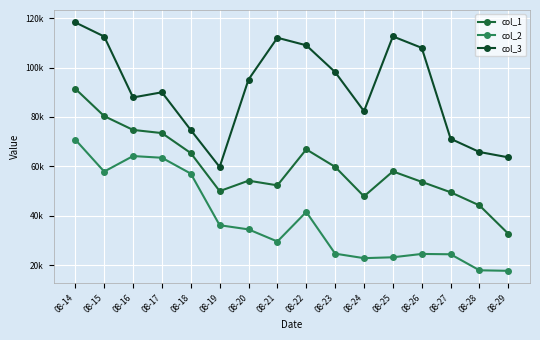

List the labels in order of col_1 value, smallest first.

08-29, 08-28, 08-24, 08-27, 08-19, 08-21, 08-26, 08-20, 08-25, 08-23, 08-18, 08-22, 08-17, 08-16, 08-15, 08-14